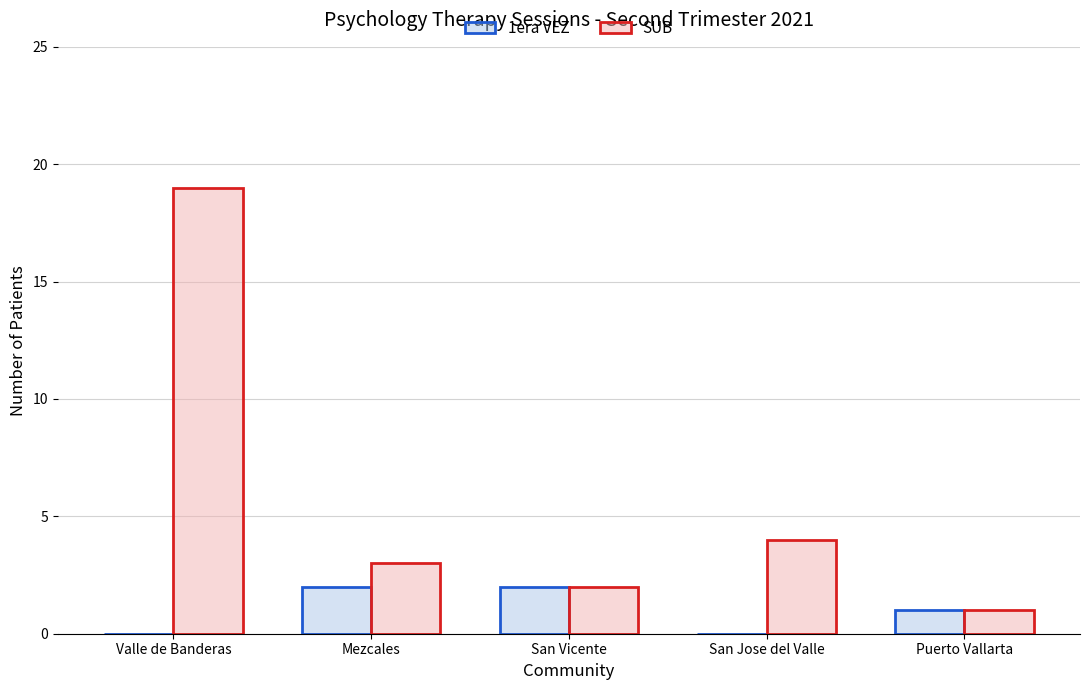

What is the maximum value shown in the chart?

19